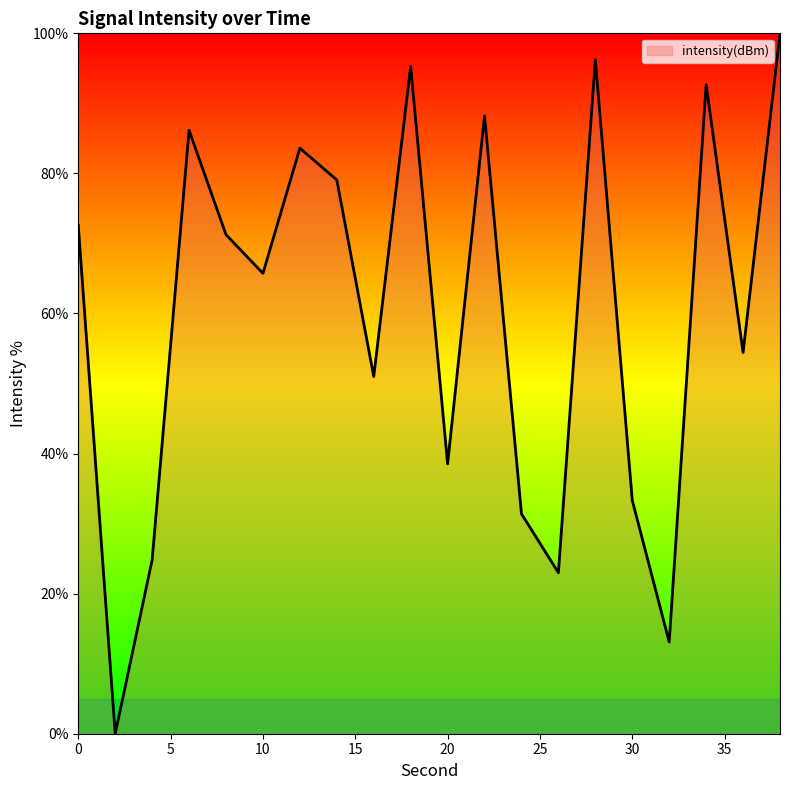

What is the maximum value shown in the chart?

100.0